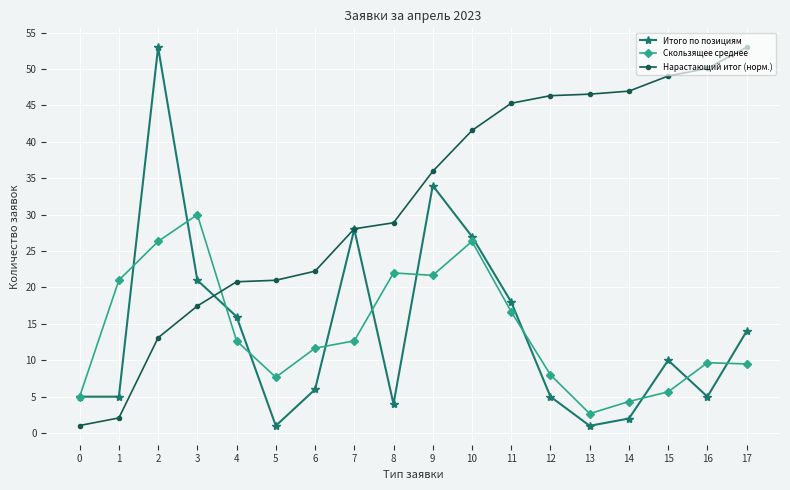

Which series changed the most between 1 and 3?

Итого по позициям